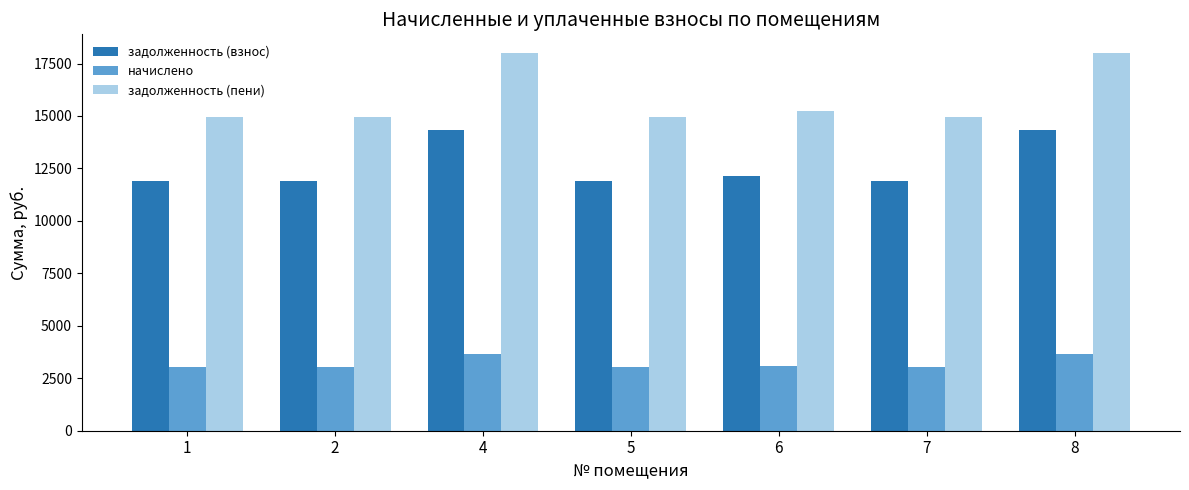

What are all the series names shown in the legend?

задолженность (взнос), начислено, задолженность (пени)